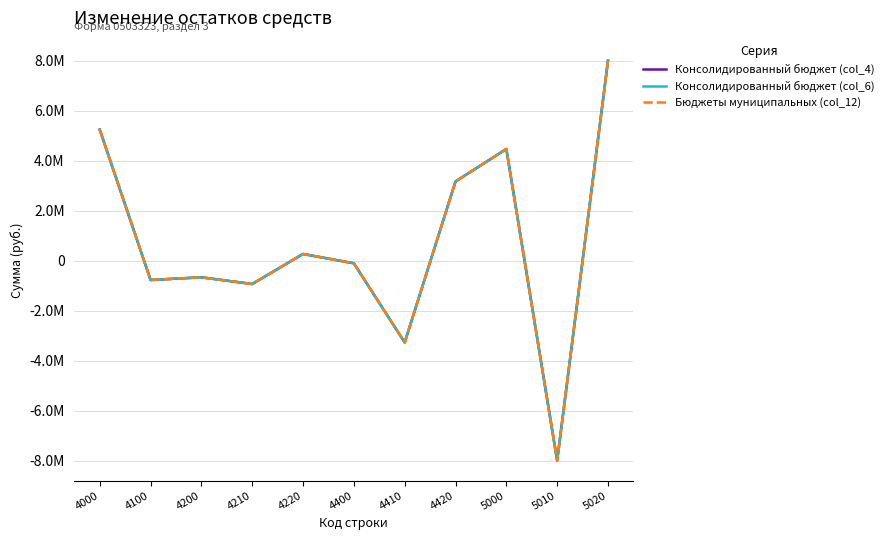

Is this an area chart (filled region under the line)?

No